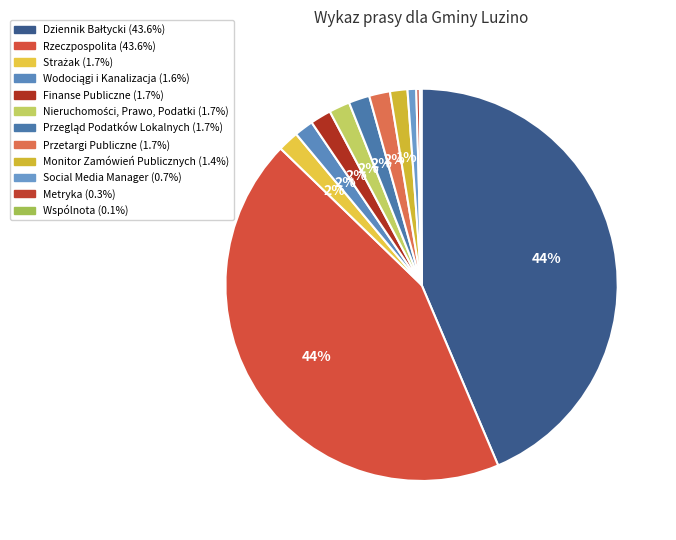

To the nearest percent, what percentage of the pie is Rzeczpospolita?

44%